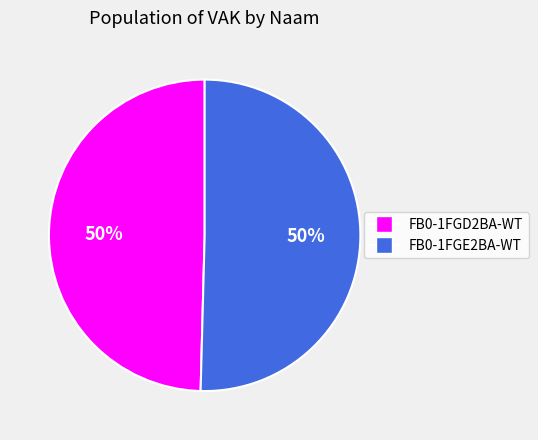

Is it true that FB0-1FGE2BA-WT is 37% of the pie?

False